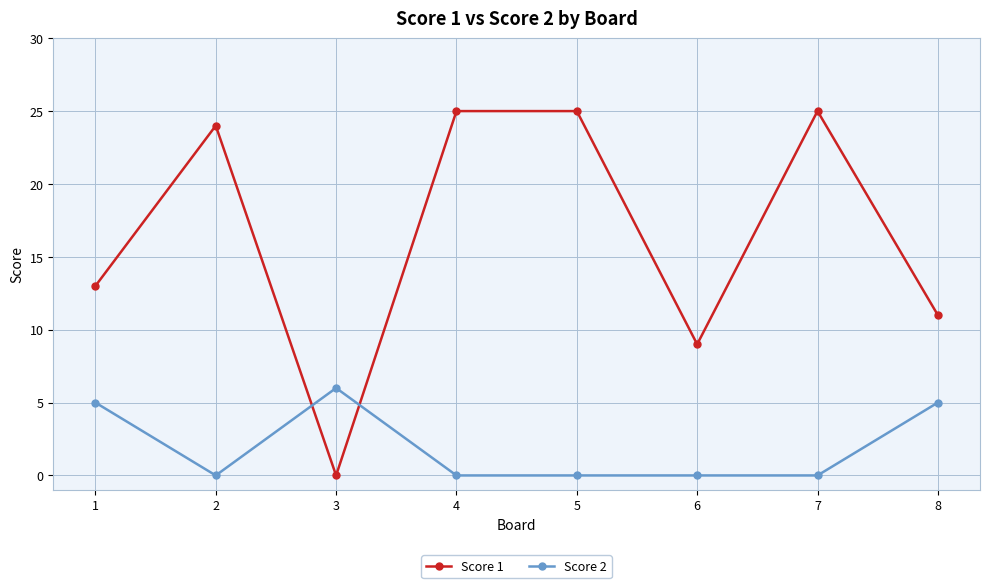

Does the chart have visible grid lines?

Yes